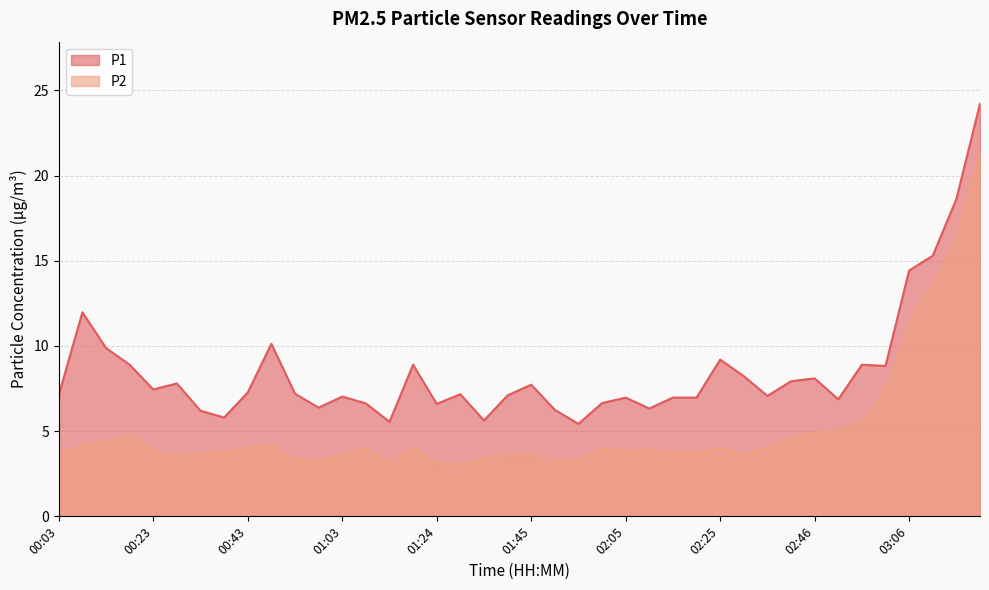

Which category has the lowest value in the P1 series?

01:55